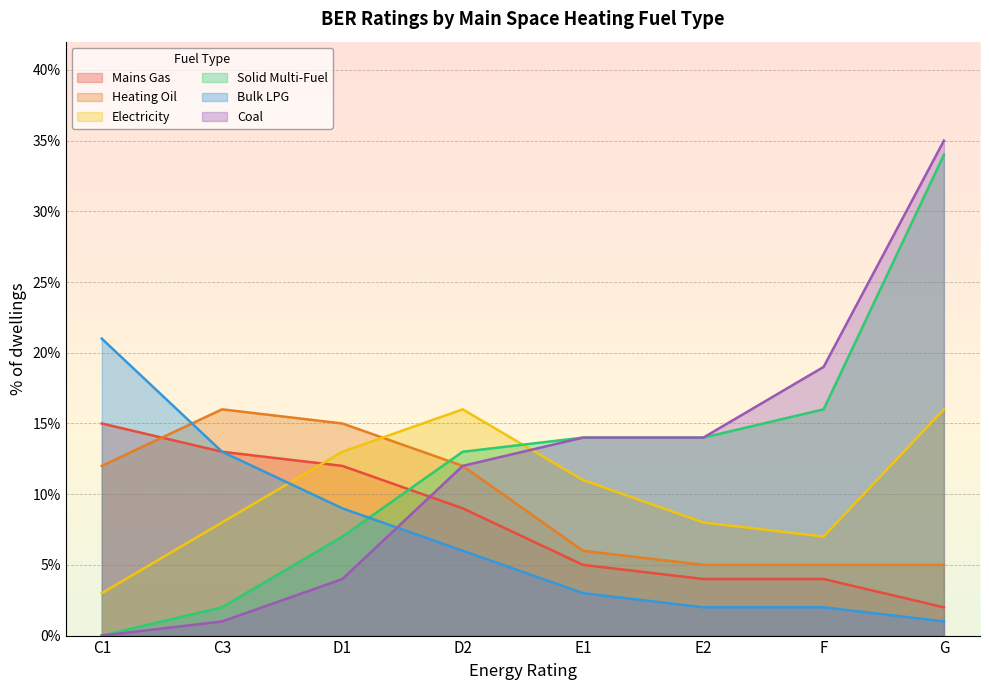

True or false: Mains Gas and Electricity cross at least once.

True